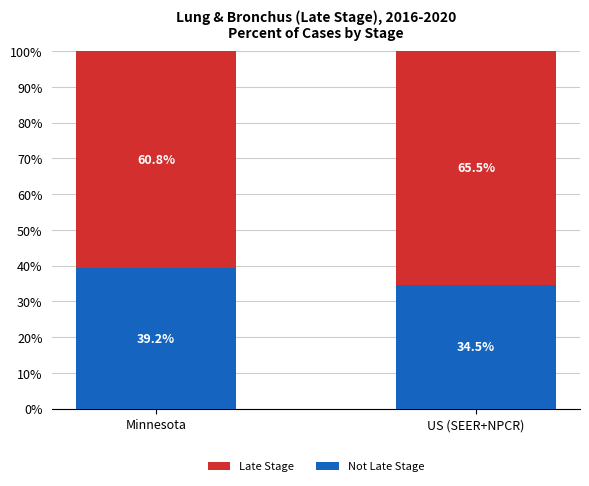

What is the total value across all series at Minnesota?

100.0